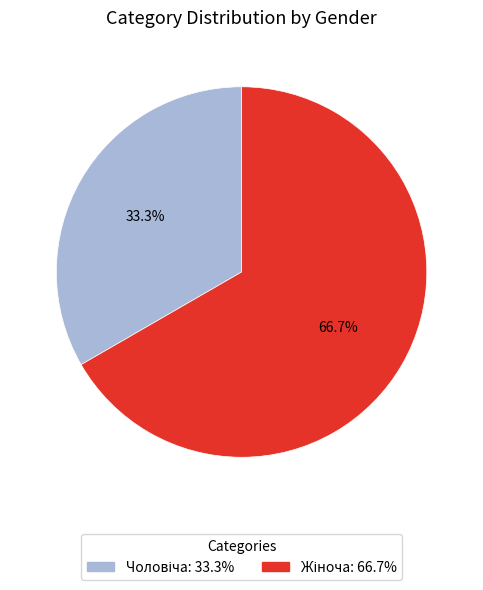

Does any single category account for the majority?

Yes